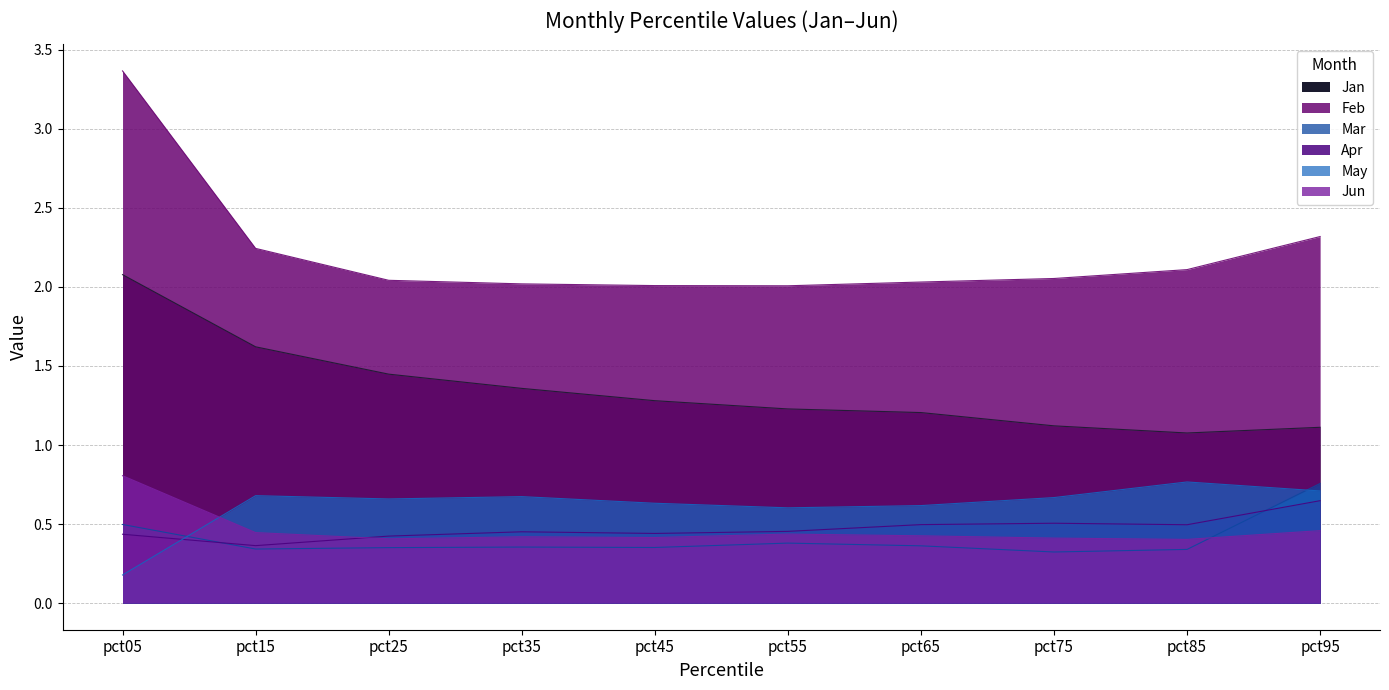

Read the Apr value at pct15.

0.4